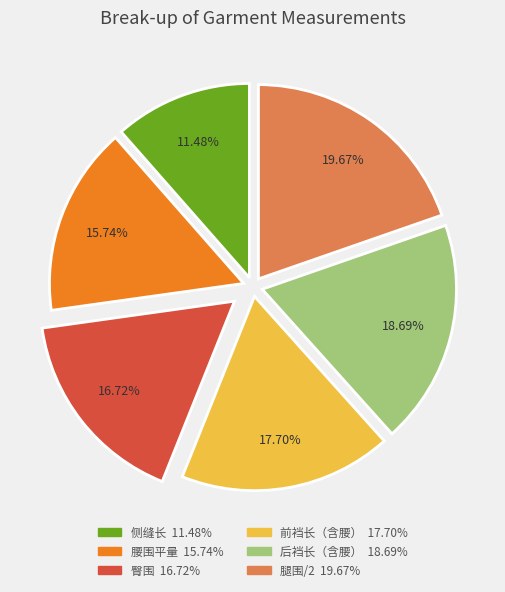

Does 臀围 account for over 50% of the chart?

No